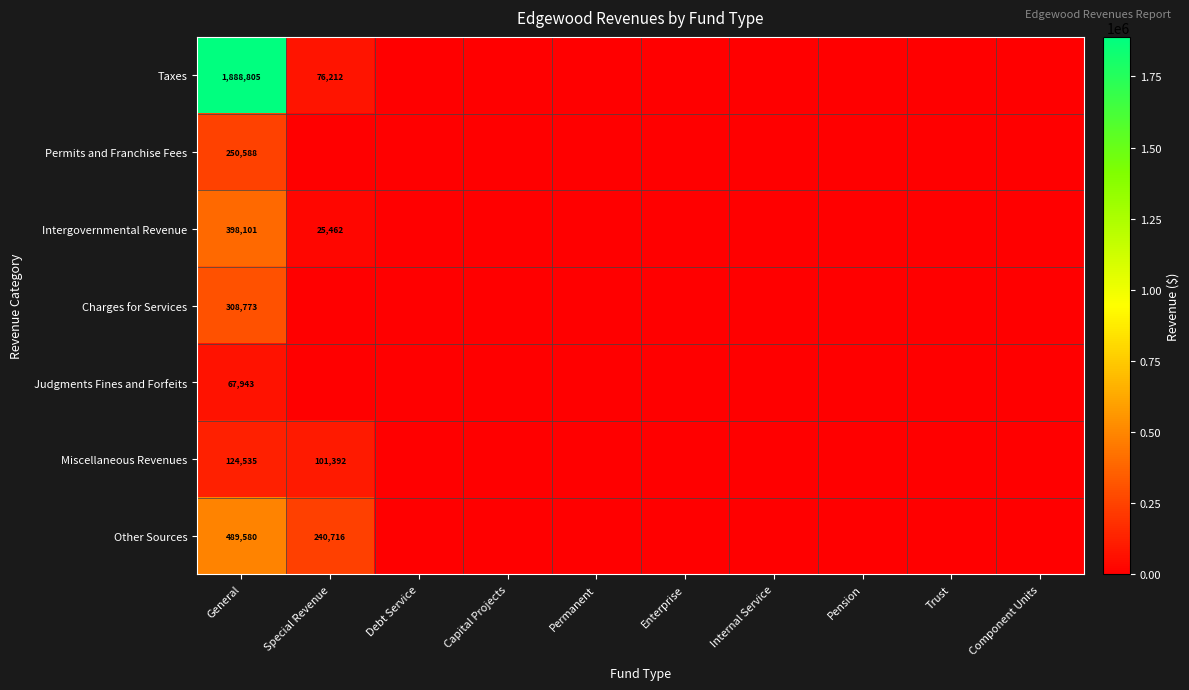

The Permits and Franchise Fees series shows 250588 at General. True or false?

True